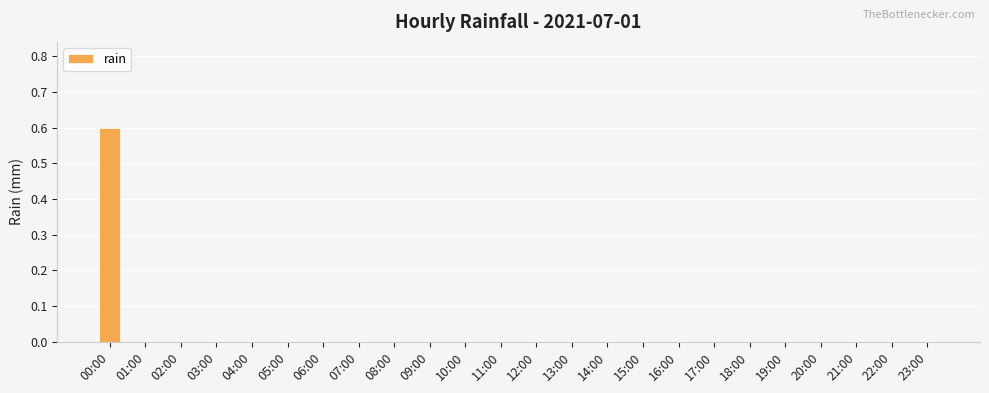

What is the greatest value displayed?

0.6